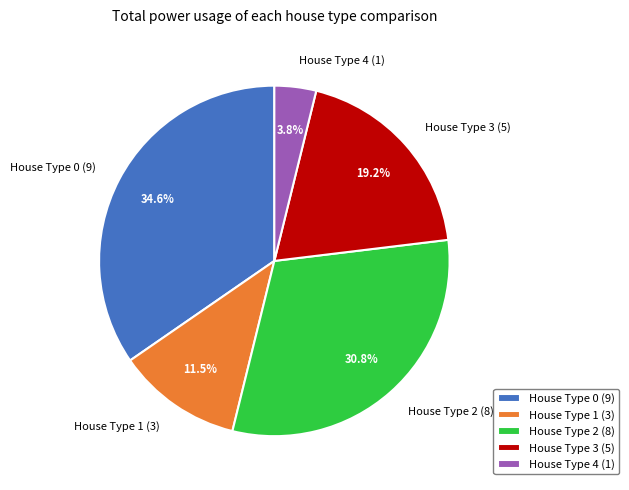

Between House Type 3 (5) and House Type 2 (8), which is larger?

House Type 2 (8)